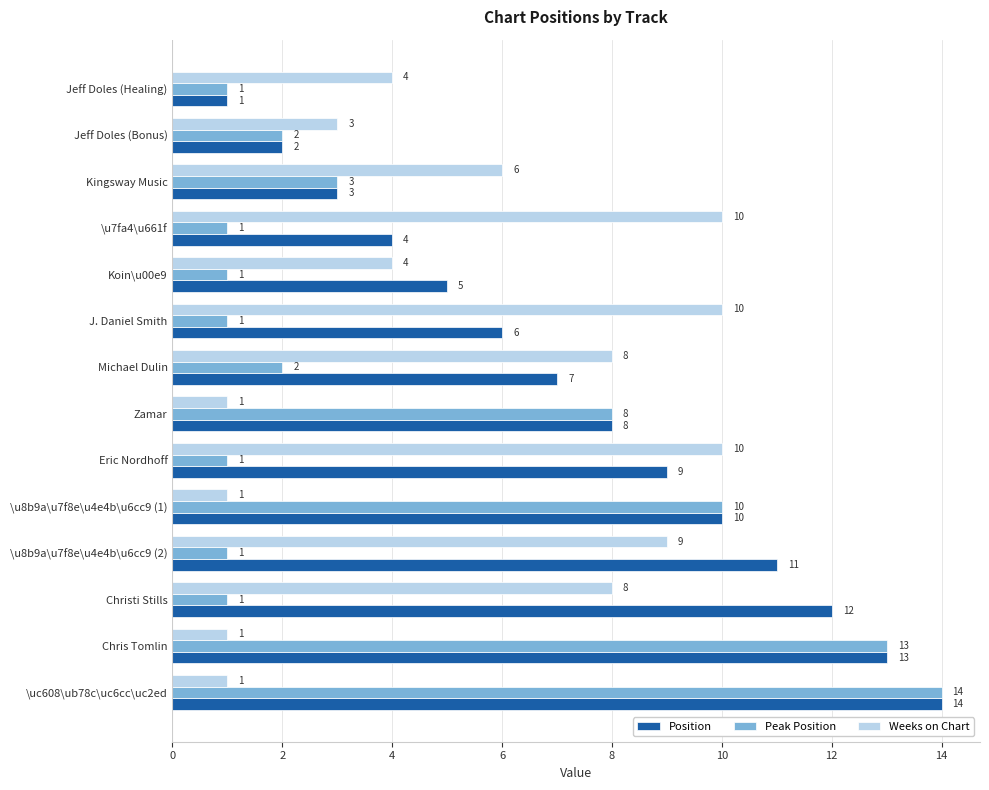

What is the spread (max minus min) of values at Zamar?

7